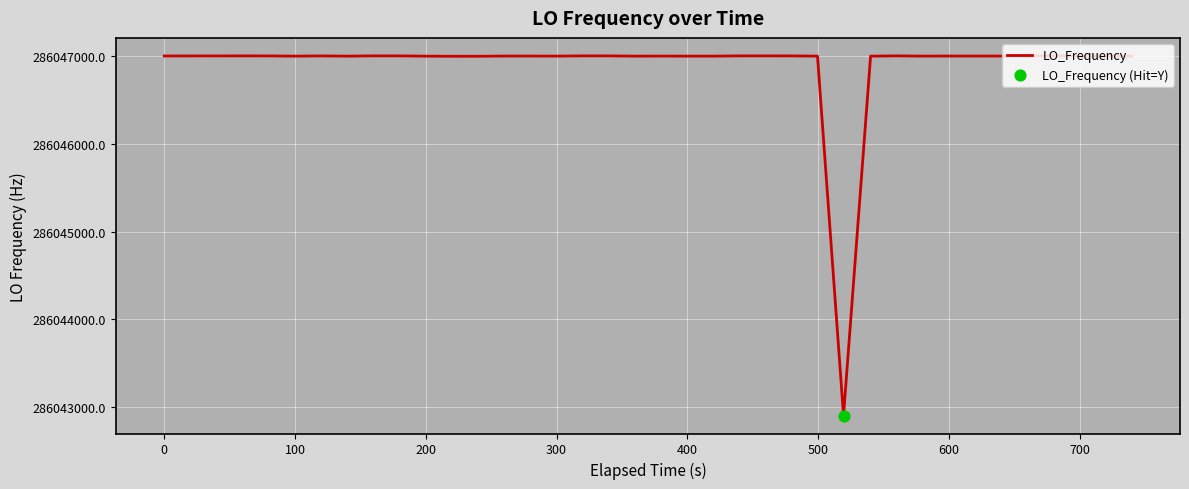

What is the difference between the maximum and minimum values?

4096.1